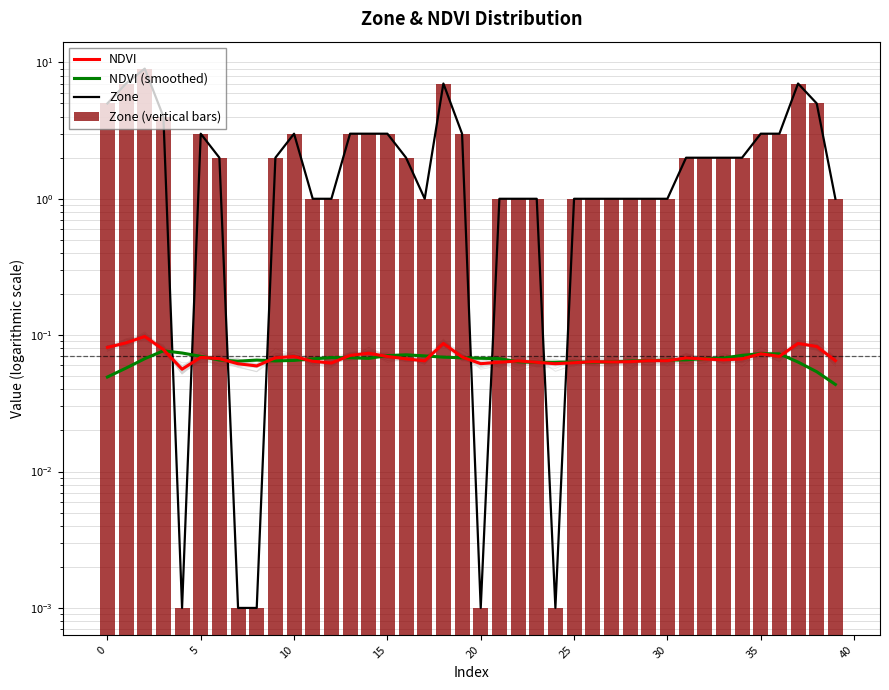

What is the maximum value shown in the chart?

9.0